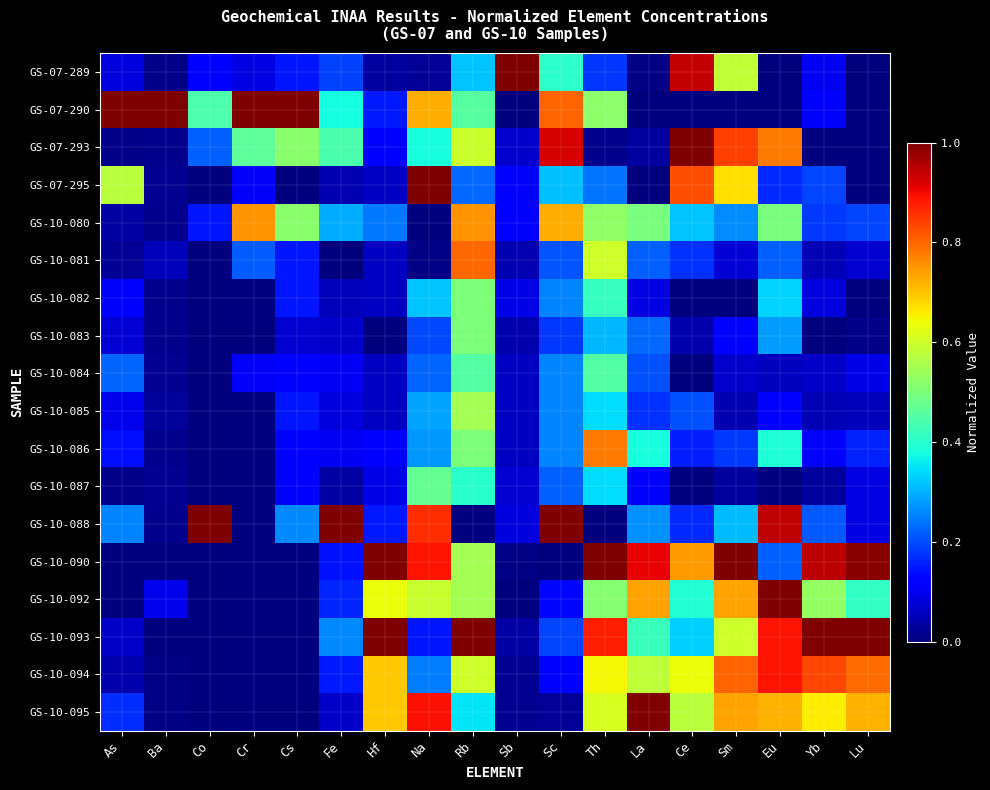

Reading right to left, what are all the values shown in this chart?

GS-07-289: Lu=0.0	Yb=0.1	Eu=0.0	Sm=0.6	Ce=0.9	La=0.0	Th=0.2	Sc=0.4	Sb=1.0	Rb=0.3	Na=0.0	Hf=0.0	Fe=0.2	Cs=0.1	Cr=0.1	Co=0.1	Ba=0.0	As=0.1
GS-07-290: Lu=0.0	Yb=0.1	Eu=0.0	Sm=0.0	Ce=0.0	La=0.0	Th=0.5	Sc=0.8	Sb=0.0	Rb=0.5	Na=0.7	Hf=0.2	Fe=0.4	Cs=1.0	Cr=1.0	Co=0.4	Ba=1.0	As=1.0
GS-07-293: Lu=0.0	Yb=0.0	Eu=0.8	Sm=0.8	Ce=1.0	La=0.0	Th=0.0	Sc=0.9	Sb=0.1	Rb=0.6	Na=0.4	Hf=0.1	Fe=0.4	Cs=0.5	Cr=0.5	Co=0.2	Ba=0.0	As=0.0
GS-07-295: Lu=0.0	Yb=0.2	Eu=0.2	Sm=0.7	Ce=0.8	La=0.0	Th=0.2	Sc=0.3	Sb=0.1	Rb=0.2	Na=1.0	Hf=0.1	Fe=0.0	Cs=0.0	Cr=0.1	Co=0.0	Ba=0.0	As=0.6
GS-10-080: Lu=0.2	Yb=0.2	Eu=0.5	Sm=0.3	Ce=0.3	La=0.5	Th=0.5	Sc=0.7	Sb=0.1	Rb=0.8	Na=0.0	Hf=0.2	Fe=0.3	Cs=0.5	Cr=0.8	Co=0.1	Ba=0.0	As=0.0
GS-10-081: Lu=0.1	Yb=0.0	Eu=0.2	Sm=0.1	Ce=0.2	La=0.2	Th=0.6	Sc=0.2	Sb=0.0	Rb=0.8	Na=0.0	Hf=0.1	Fe=0.0	Cs=0.1	Cr=0.2	Co=0.0	Ba=0.1	As=0.0
GS-10-082: Lu=0.0	Yb=0.1	Eu=0.3	Sm=0.0	Ce=0.0	La=0.1	Th=0.4	Sc=0.3	Sb=0.1	Rb=0.5	Na=0.3	Hf=0.1	Fe=0.1	Cs=0.1	Cr=0.0	Co=0.0	Ba=0.0	As=0.1
GS-10-083: Lu=0.0	Yb=0.0	Eu=0.3	Sm=0.1	Ce=0.0	La=0.2	Th=0.3	Sc=0.2	Sb=0.0	Rb=0.5	Na=0.2	Hf=0.0	Fe=0.1	Cs=0.1	Cr=0.0	Co=0.0	Ba=0.0	As=0.1
GS-10-084: Lu=0.1	Yb=0.1	Eu=0.1	Sm=0.1	Ce=0.0	La=0.2	Th=0.5	Sc=0.3	Sb=0.1	Rb=0.5	Na=0.2	Hf=0.1	Fe=0.1	Cs=0.1	Cr=0.1	Co=0.0	Ba=0.0	As=0.2
GS-10-085: Lu=0.1	Yb=0.0	Eu=0.1	Sm=0.0	Ce=0.2	La=0.2	Th=0.3	Sc=0.3	Sb=0.1	Rb=0.6	Na=0.3	Hf=0.1	Fe=0.1	Cs=0.1	Cr=0.0	Co=0.0	Ba=0.0	As=0.1
GS-10-086: Lu=0.2	Yb=0.1	Eu=0.4	Sm=0.2	Ce=0.2	La=0.4	Th=0.8	Sc=0.3	Sb=0.1	Rb=0.5	Na=0.3	Hf=0.1	Fe=0.1	Cs=0.1	Cr=0.0	Co=0.0	Ba=0.0	As=0.1
GS-10-087: Lu=0.1	Yb=0.0	Eu=0.0	Sm=0.0	Ce=0.0	La=0.1	Th=0.3	Sc=0.2	Sb=0.1	Rb=0.4	Na=0.5	Hf=0.1	Fe=0.0	Cs=0.1	Cr=0.0	Co=0.0	Ba=0.0	As=0.0
GS-10-088: Lu=0.1	Yb=0.2	Eu=0.9	Sm=0.3	Ce=0.2	La=0.3	Th=0.0	Sc=1.0	Sb=0.1	Rb=0.0	Na=0.9	Hf=0.2	Fe=1.0	Cs=0.3	Cr=0.0	Co=1.0	Ba=0.0	As=0.3
GS-10-090: Lu=1.0	Yb=0.9	Eu=0.2	Sm=1.0	Ce=0.7	La=0.9	Th=1.0	Sc=0.0	Sb=0.0	Rb=0.6	Na=0.9	Hf=1.0	Fe=0.1	Cs=0.0	Cr=0.0	Co=0.0	Ba=0.0	As=0.0
GS-10-092: Lu=0.4	Yb=0.5	Eu=1.0	Sm=0.7	Ce=0.4	La=0.7	Th=0.5	Sc=0.1	Sb=0.0	Rb=0.6	Na=0.6	Hf=0.6	Fe=0.2	Cs=0.0	Cr=0.0	Co=0.0	Ba=0.1	As=0.0
GS-10-093: Lu=1.0	Yb=1.0	Eu=0.9	Sm=0.6	Ce=0.3	La=0.4	Th=0.9	Sc=0.2	Sb=0.0	Rb=1.0	Na=0.1	Hf=1.0	Fe=0.3	Cs=0.0	Cr=0.0	Co=0.0	Ba=0.0	As=0.1
GS-10-094: Lu=0.8	Yb=0.8	Eu=0.9	Sm=0.8	Ce=0.6	La=0.6	Th=0.6	Sc=0.1	Sb=0.0	Rb=0.6	Na=0.2	Hf=0.7	Fe=0.1	Cs=0.0	Cr=0.0	Co=0.0	Ba=0.0	As=0.0
GS-10-095: Lu=0.7	Yb=0.7	Eu=0.7	Sm=0.7	Ce=0.6	La=1.0	Th=0.6	Sc=0.0	Sb=0.0	Rb=0.3	Na=0.9	Hf=0.7	Fe=0.1	Cs=0.0	Cr=0.0	Co=0.0	Ba=0.0	As=0.2